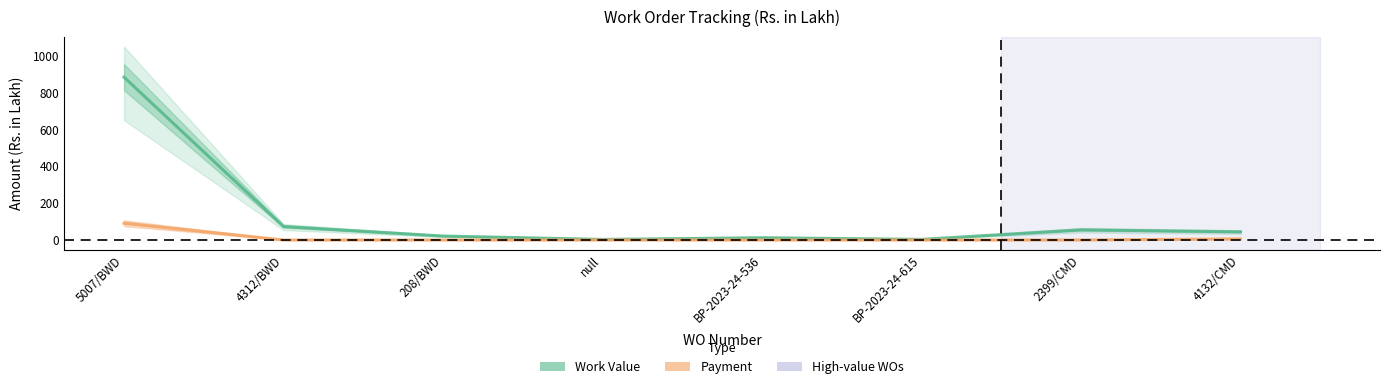

Which series has the widest spread of values?

Work Value